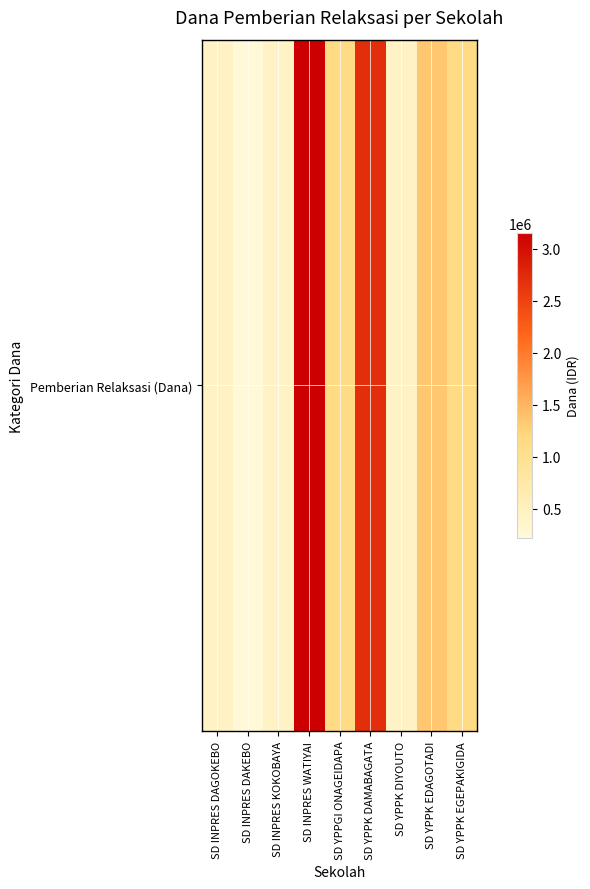

Which has a higher value, SD INPRES WATIYAI or SD YPPK DIYOUTO?

SD INPRES WATIYAI